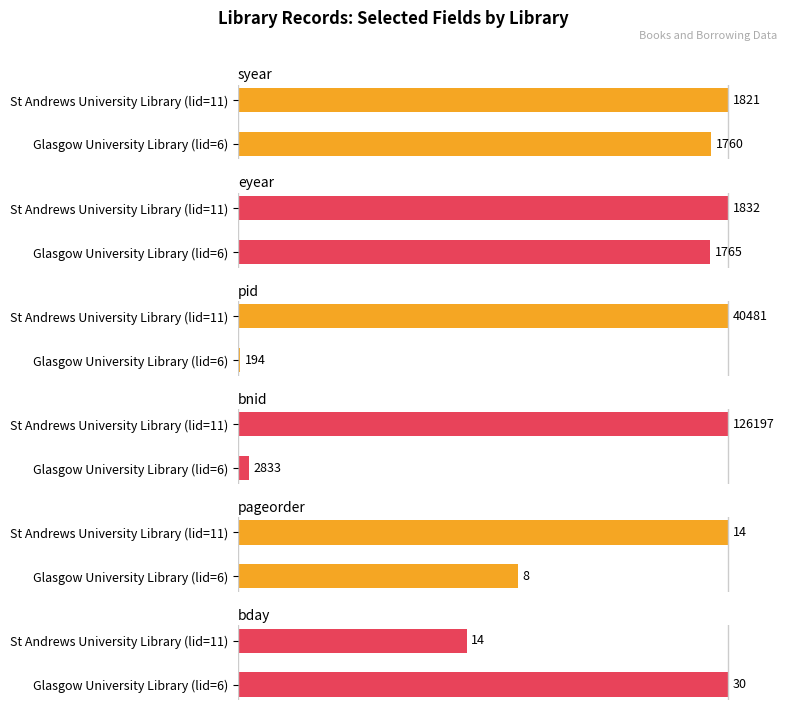

Does the chart contain any negative values?

No